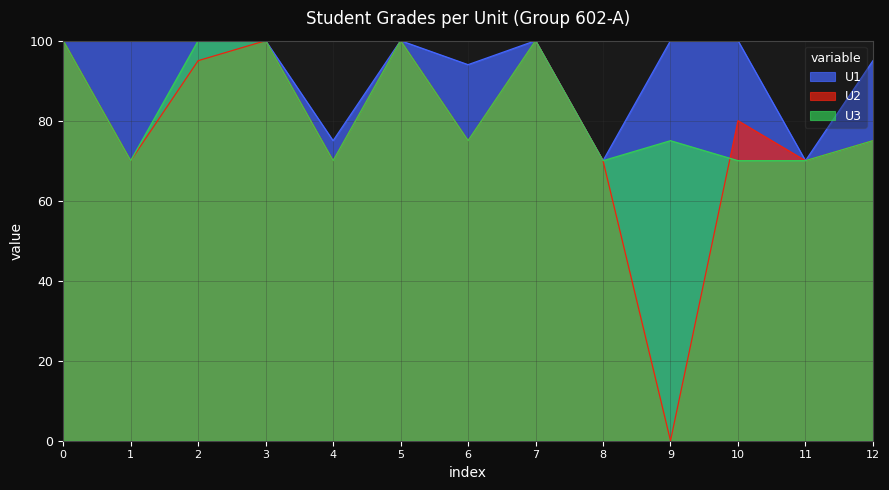

Is it true that U2 equals 109 at 11?

False